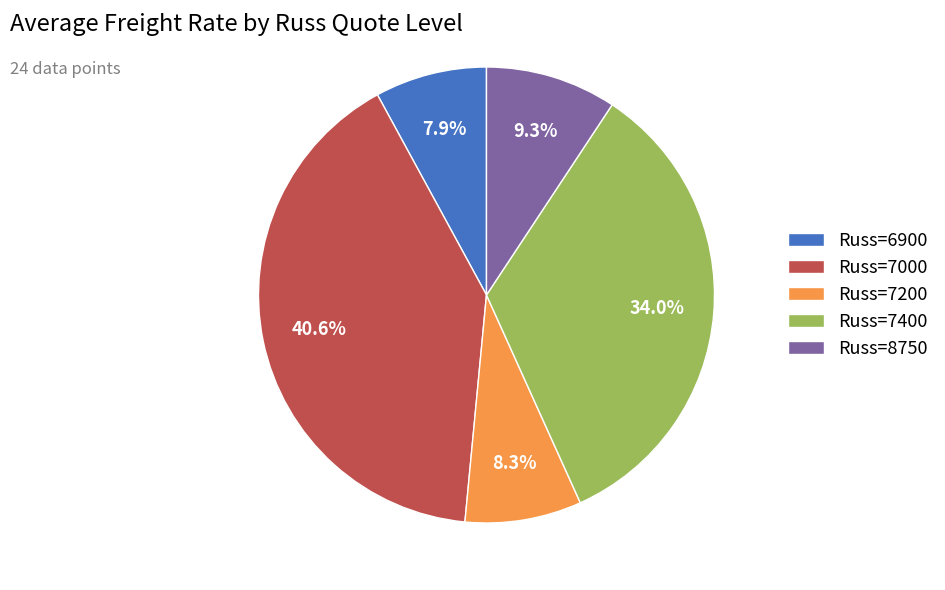

What is the largest slice in the pie chart?

Russ=7000